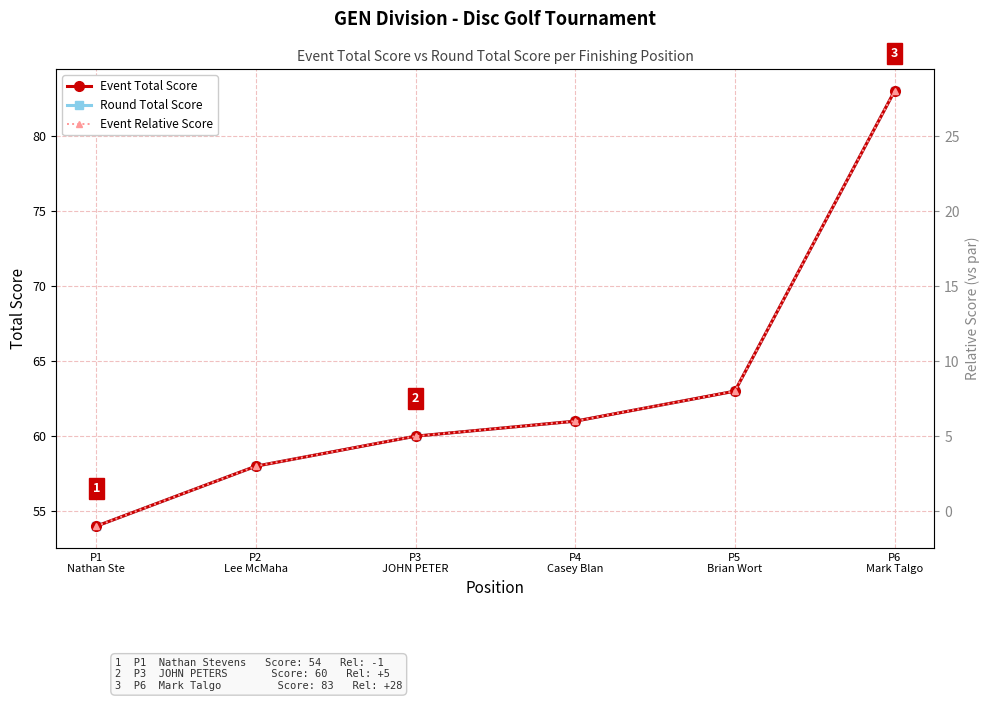

Where is Round Total Score nearest to the value 68?

P5
Brian Wort